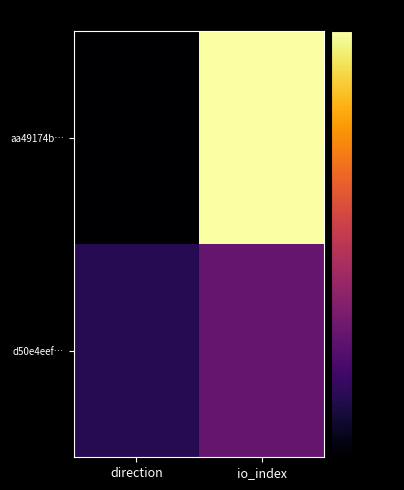

Between direction and io_index, which series saw the biggest shift?

aa49174b…